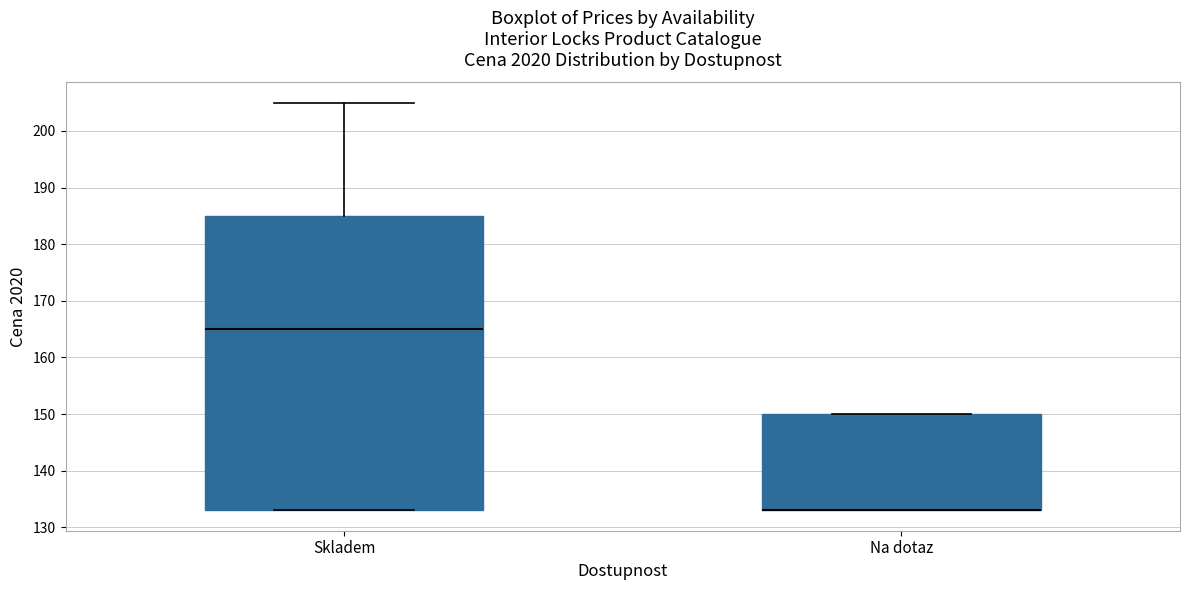

Reading left to right, transcribe this box plot: for each box, give where its median line is, the range the box spans, and where its two whiskers end, as read against the y-axis. The values are not printed on the chart, so give them approximately, as read against the axis.

Skladem: median 165, box 133 to 185, whiskers 133 to 205
Na dotaz: median 133 (drawn on the box's lower edge), box 133 to 150, whiskers 133 to 150